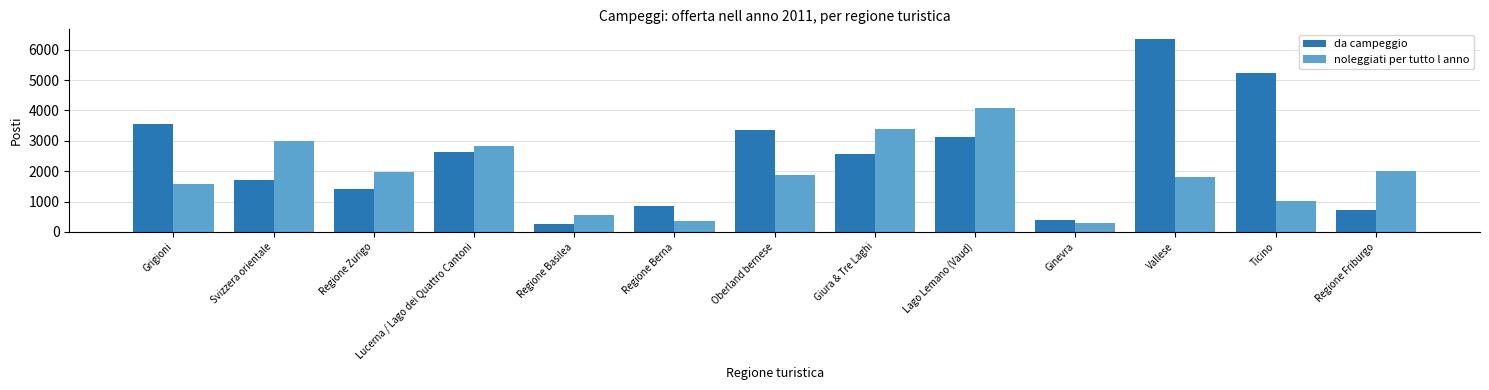

Where is da campeggio nearest to the value 3301?

Oberland bernese